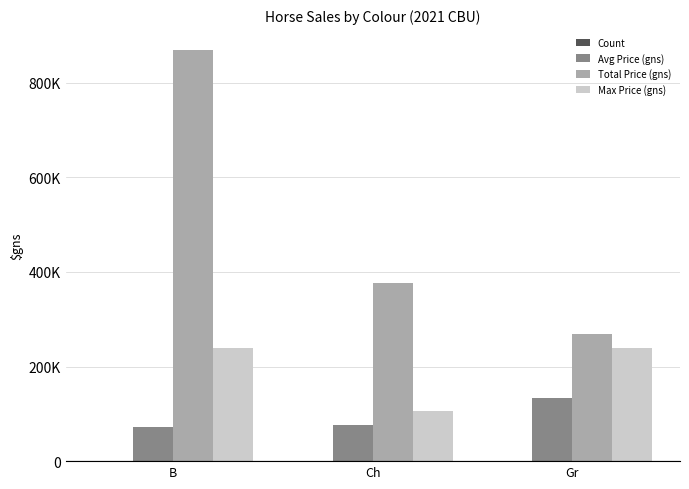

What is the spread (max minus min) of values at Ch?

376995